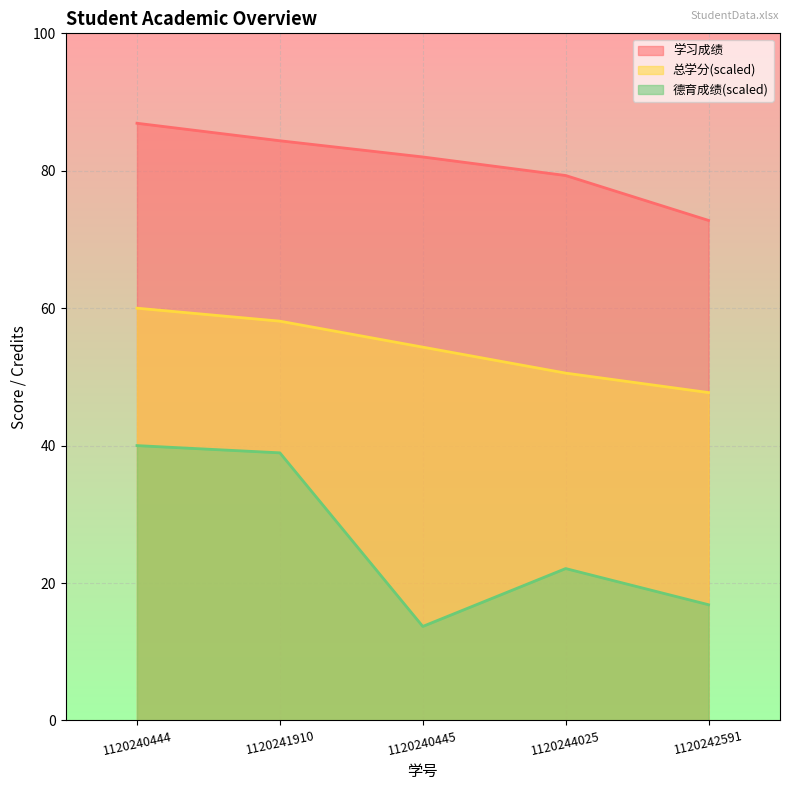

Is the value of 总学分 at 1120244025 greater than the value of 学习成绩 at 1120240444?

No